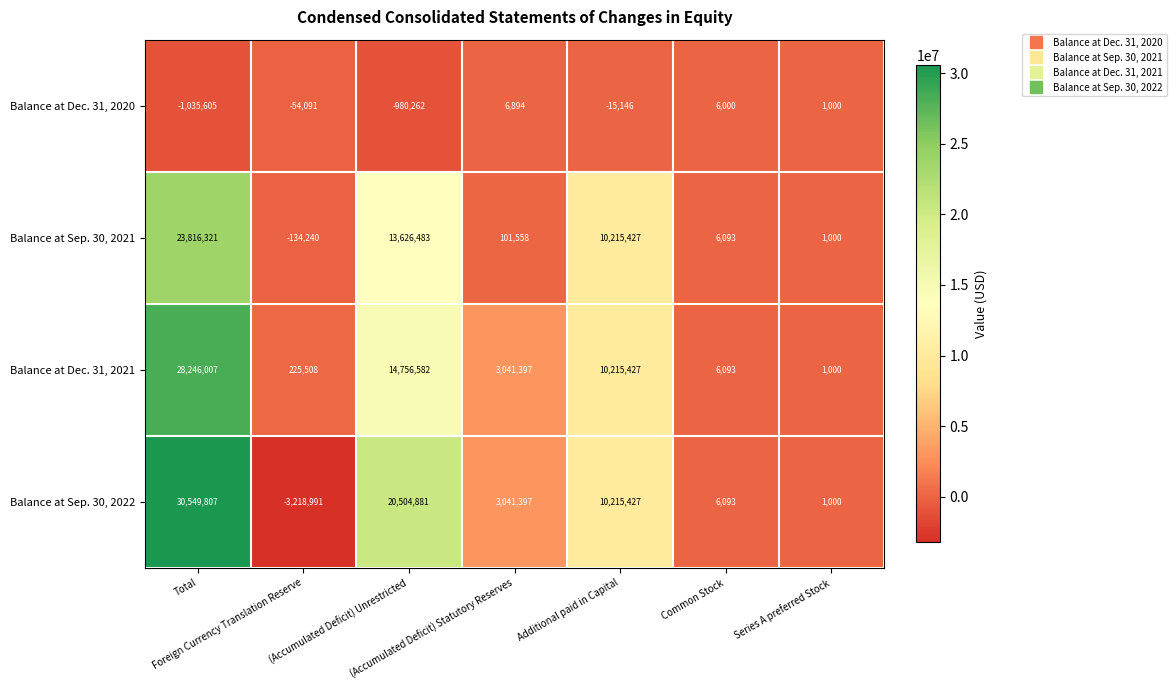

Which series has the widest spread of values?

Balance at Sep. 30, 2022